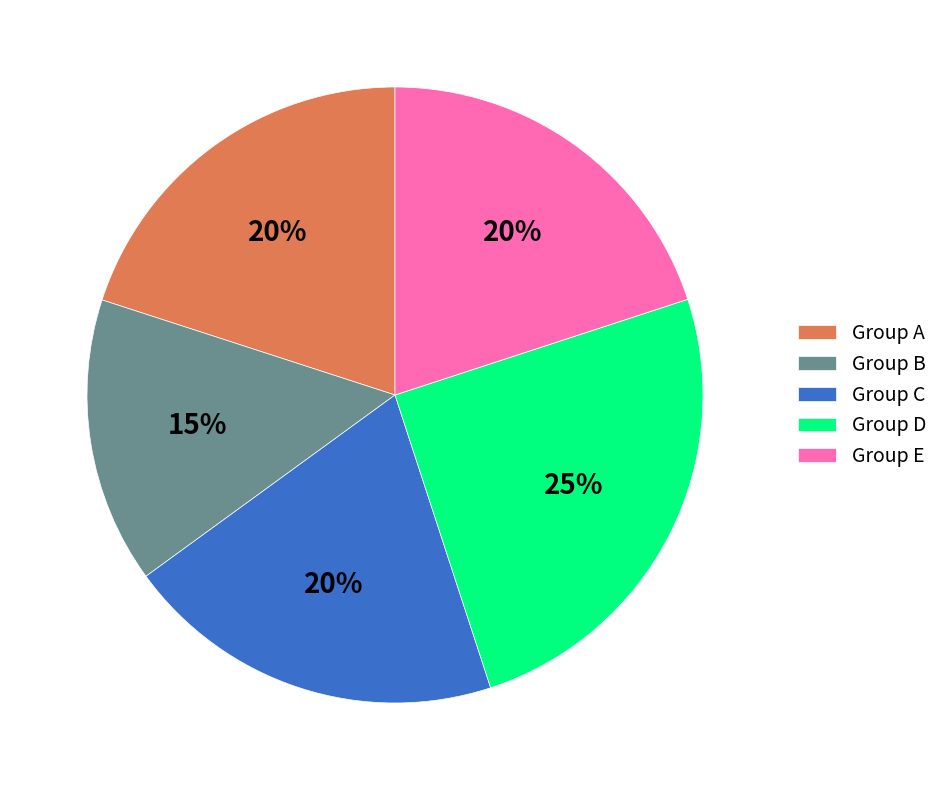

To the nearest percent, what percentage of the pie is Group C?

20%